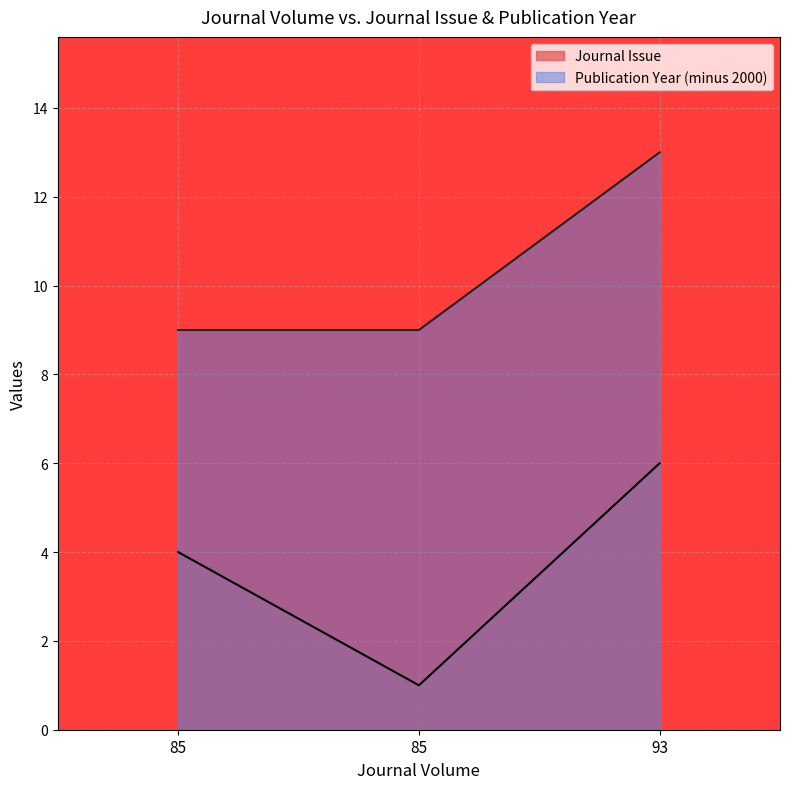

What are all the series names shown in the legend?

Journal Issue, Publication Year (minus 2000)